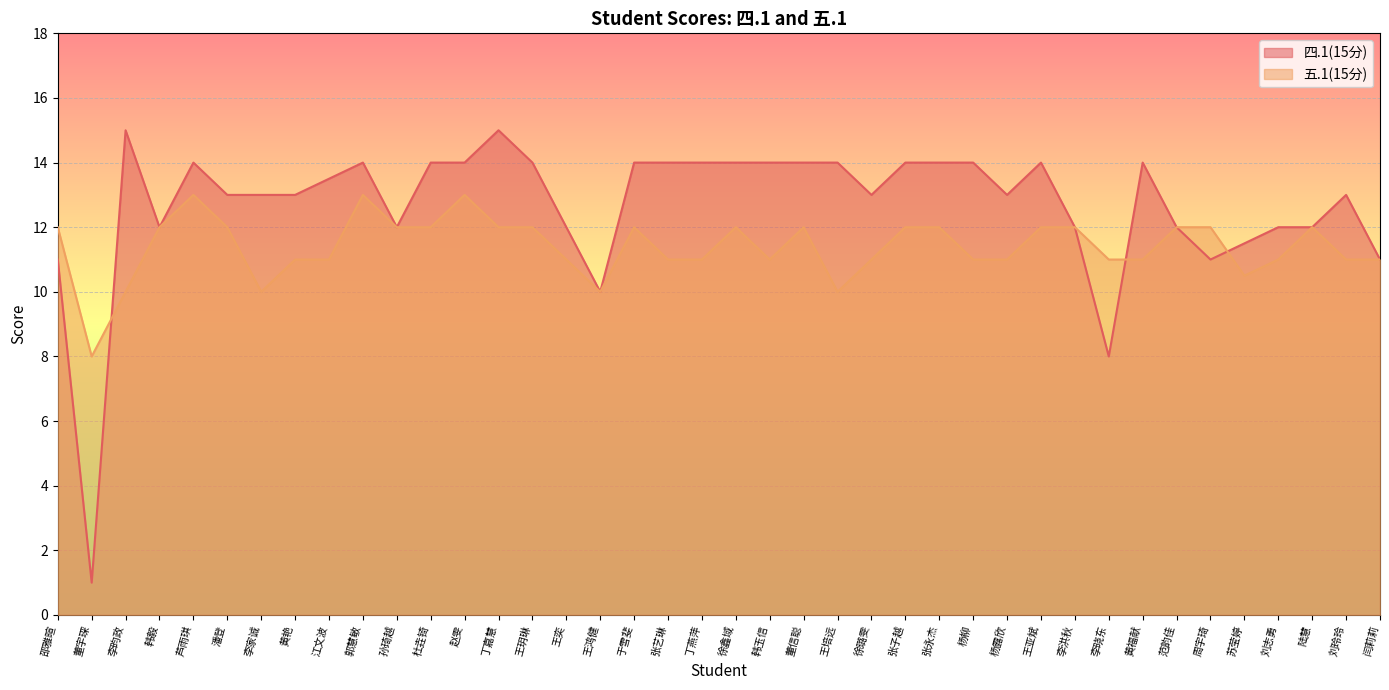

Reading left to right, extract all data points from this chart.

四.1(15分): 邵雅暄=11.0	董宇琛=1.0	李昀政=15.0	韩毅=12.0	芦雨琪=14.0	潘登=13.0	李家诚=13.0	黄艳=13.0	江文波=13.5	郭慧敏=14.0	孙琦越=12.0	杜垚锜=14.0	赵雯=14.0	丁嘉慧=15.0	王玥琳=14.0	王奕=12.0	王鸿健=10.0	于雪斐=14.0	张艺琳=14.0	丁燕萍=14.0	徐鑫域=14.0	韩玉信=14.0	董信聪=14.0	王培远=14.0	徐璐雯=13.0	张子越=14.0	张永杰=14.0	杨柳=14.0	杨露欣=13.0	王亚斌=14.0	李洪秋=12.0	李晓东=8.0	黄福献=14.0	范韵佳=12.0	周宇琦=11.0	苏莹婷=11.5	刘志勇=12.0	陆慧=12.0	刘玲玲=13.0	闫莉莉=11.0
五.1(15分): 邵雅暄=12.0	董宇琛=8.0	李昀政=10.0	韩毅=12.0	芦雨琪=13.0	潘登=12.0	李家诚=10.0	黄艳=11.0	江文波=11.0	郭慧敏=13.0	孙琦越=12.0	杜垚锜=12.0	赵雯=13.0	丁嘉慧=12.0	王玥琳=12.0	王奕=11.0	王鸿健=10.0	于雪斐=12.0	张艺琳=11.0	丁燕萍=11.0	徐鑫域=12.0	韩玉信=11.0	董信聪=12.0	王培远=10.0	徐璐雯=11.0	张子越=12.0	张永杰=12.0	杨柳=11.0	杨露欣=11.0	王亚斌=12.0	李洪秋=12.0	李晓东=11.0	黄福献=11.0	范韵佳=12.0	周宇琦=12.0	苏莹婷=10.5	刘志勇=11.0	陆慧=12.0	刘玲玲=11.0	闫莉莉=11.0